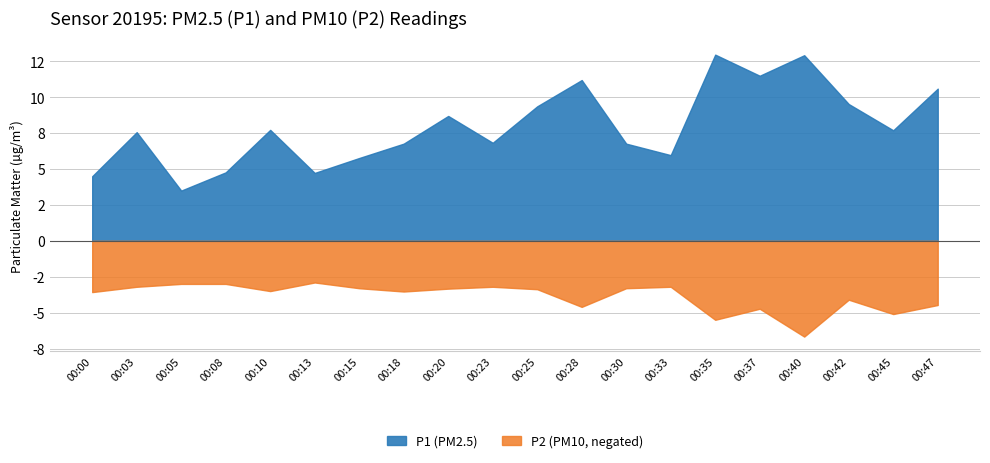

At which label is P1 closest to 8?

00:10